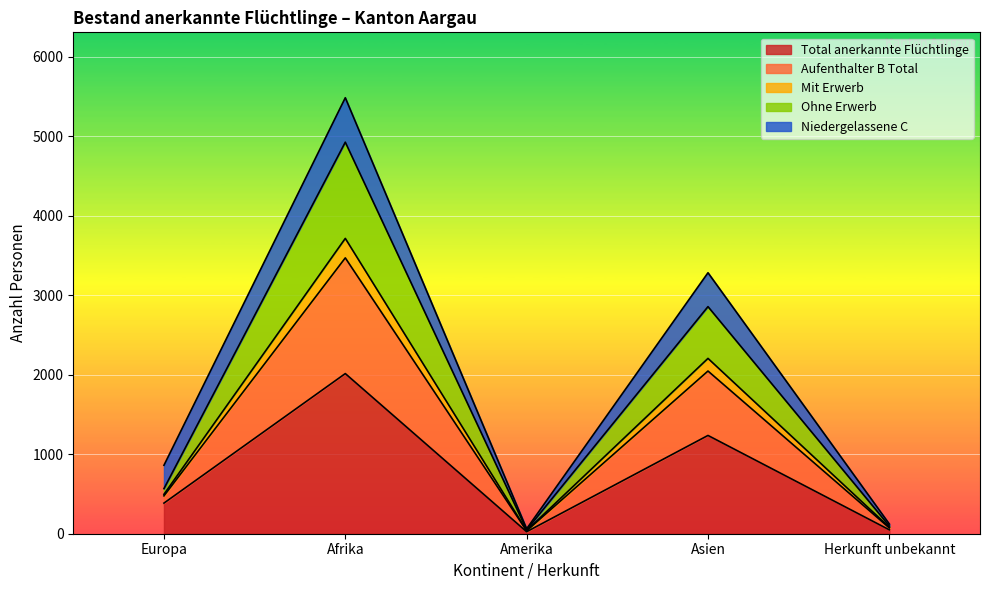

Which category has the highest value in the Total anerkannte Flüchtlinge series?

Afrika